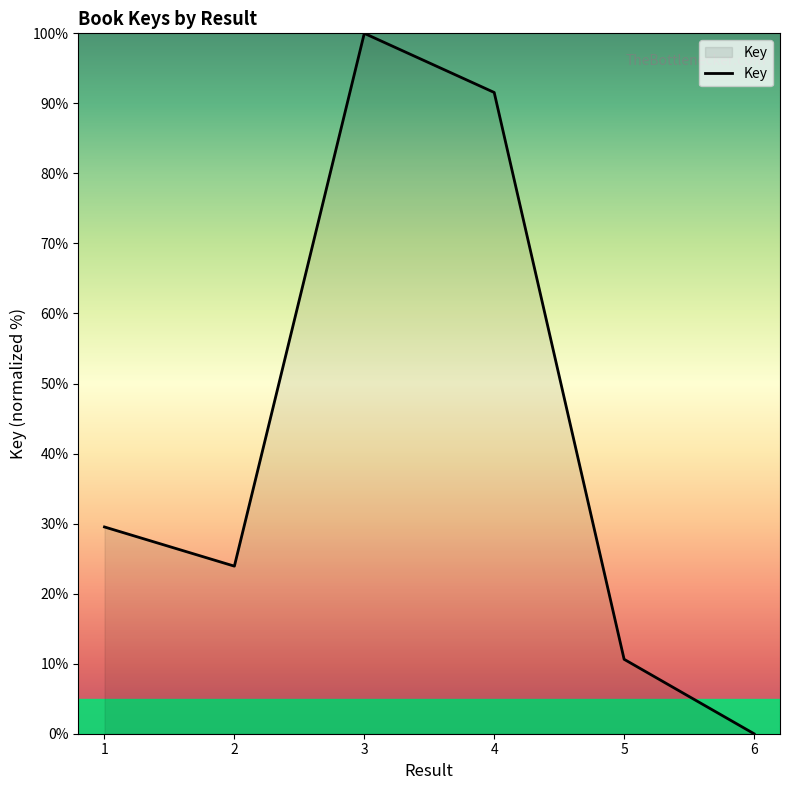

List the labels in order of value, largest first.

3, 4, 1, 2, 5, 6